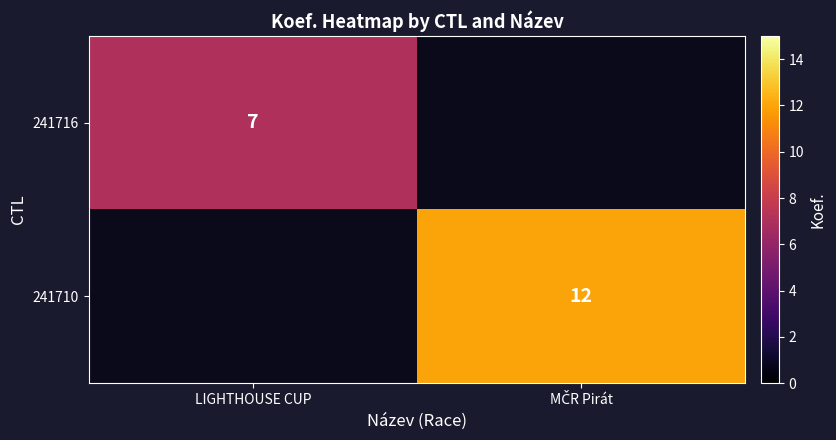

Is it true that 241716 equals 7 at LIGHTHOUSE CUP?

True